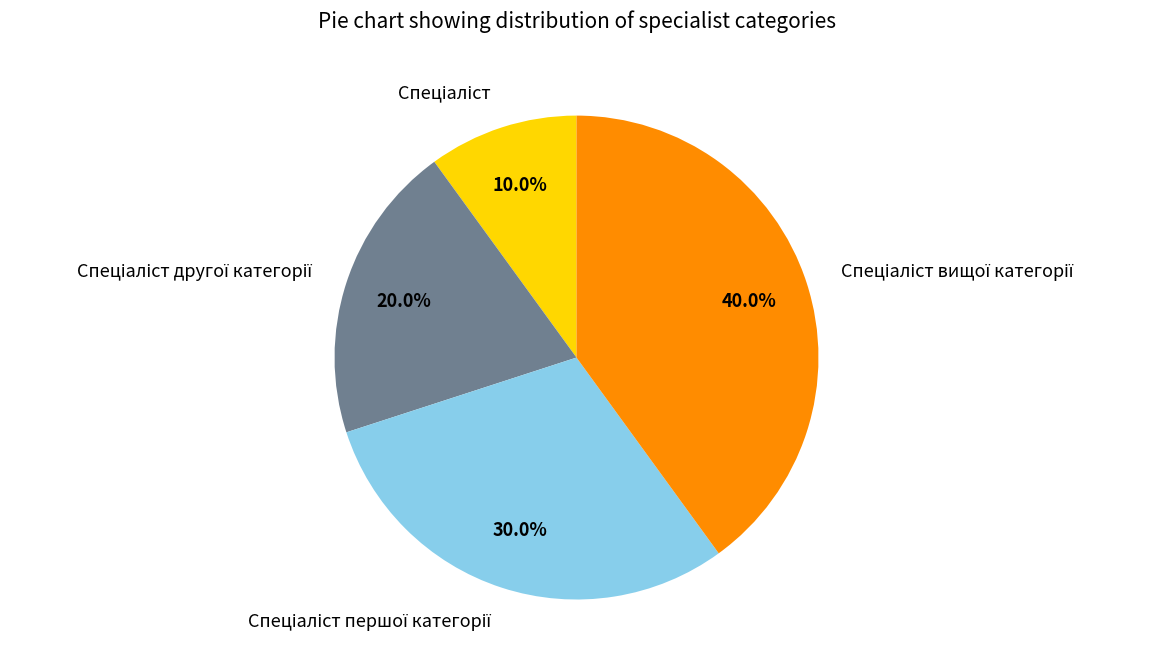

Is there a majority slice in this chart?

No